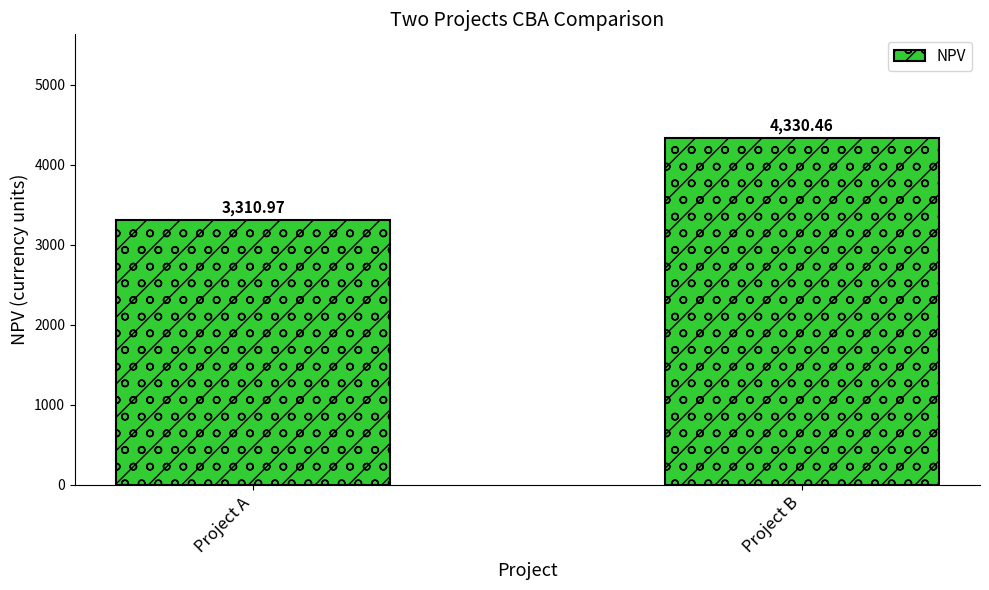

Rank the categories by value from highest to lowest.

Project B, Project A